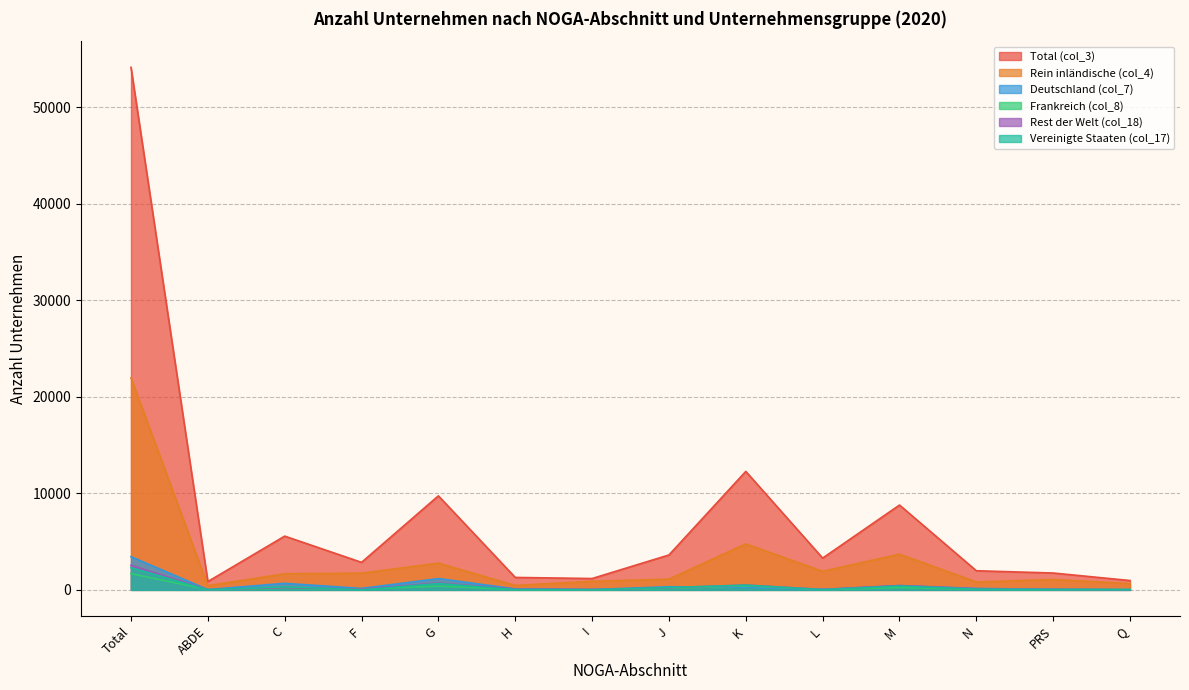

What is the label of the 9th point from the left?

K